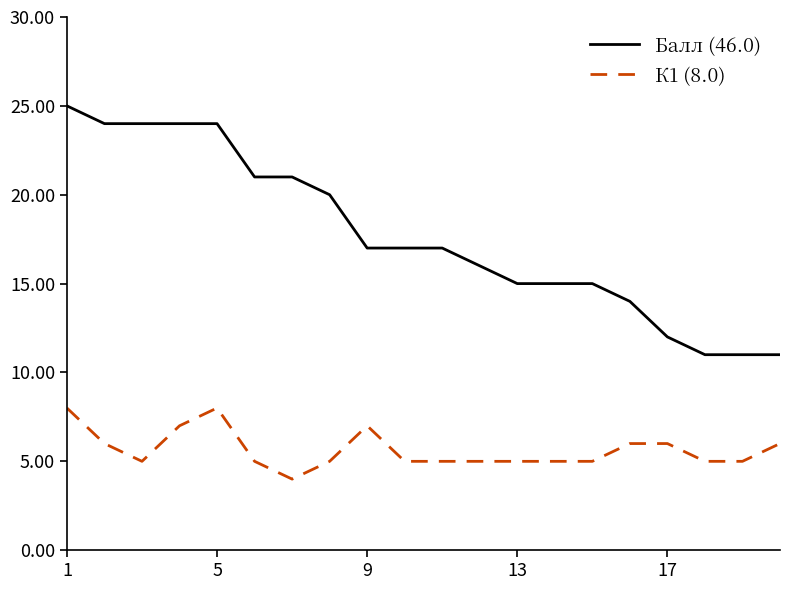

True or false: К1 (8.0) and Балл (46.0) cross at least once.

False